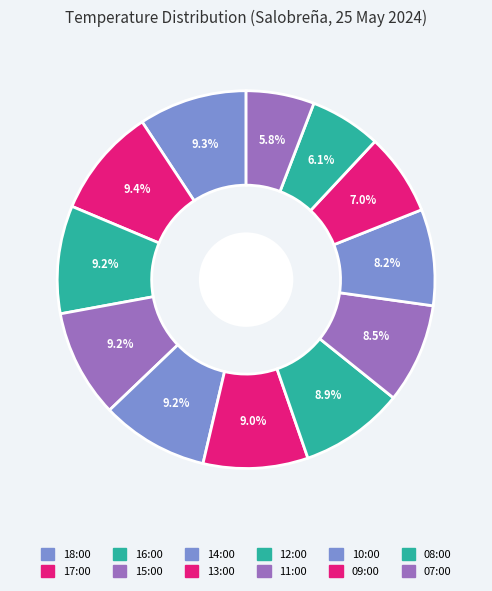

Rank the categories by value from highest to lowest.

17:00, 18:00, 16:00, 15:00, 14:00, 13:00, 12:00, 11:00, 10:00, 09:00, 08:00, 07:00